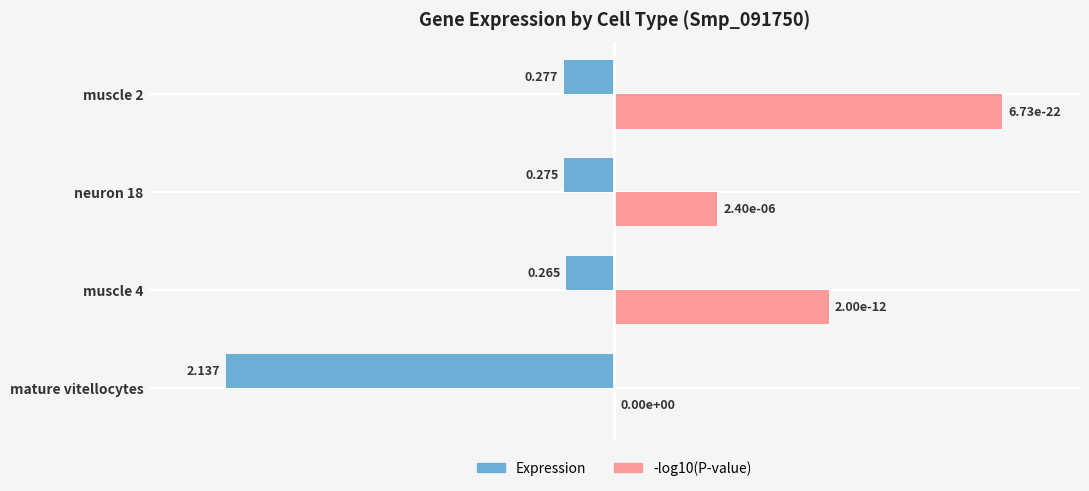

What are all the series names shown in the legend?

Expression, -log10(P-value)